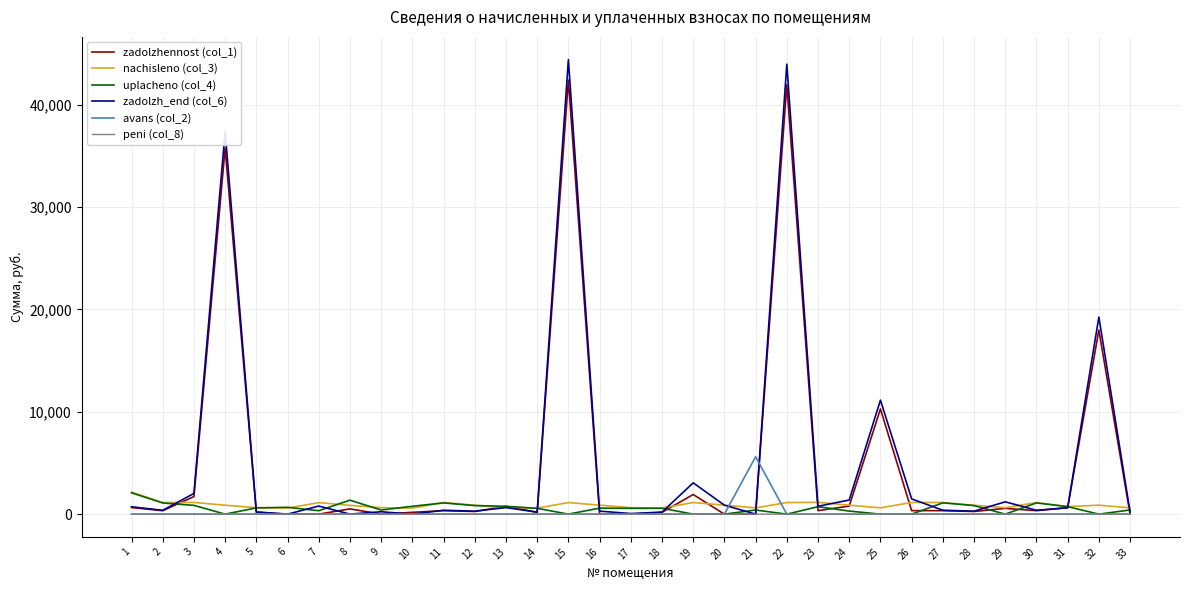

Which series has the widest spread of values?

zadolzh_end (col_6)